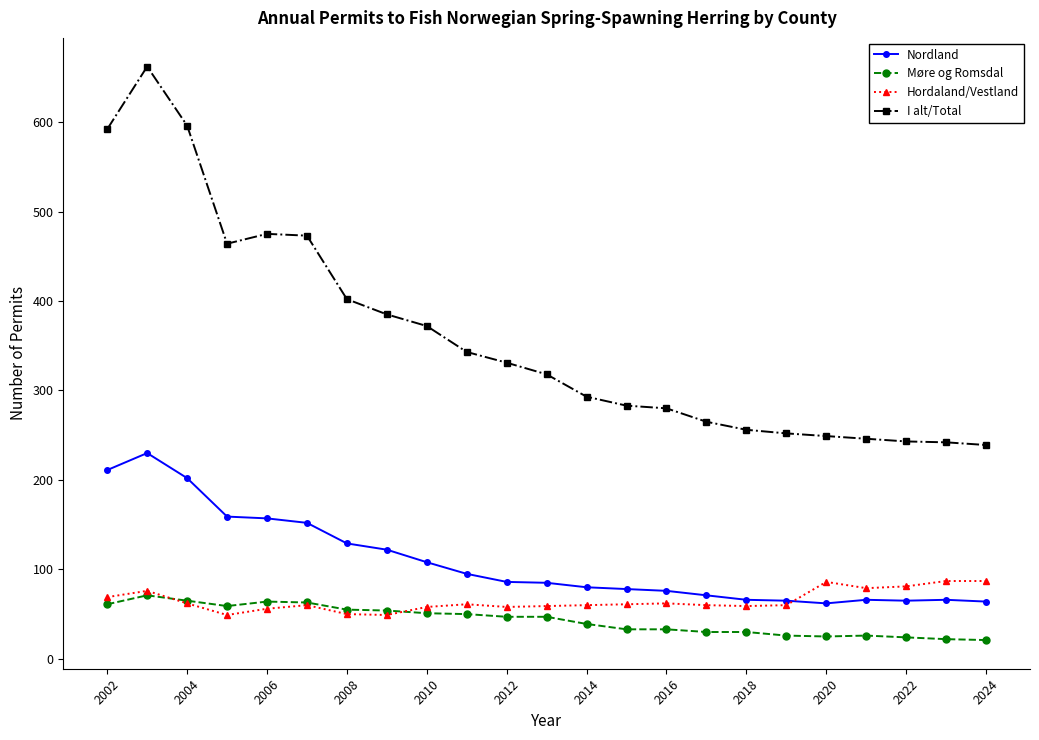

Which series has the largest total across all categories?

I alt/Total